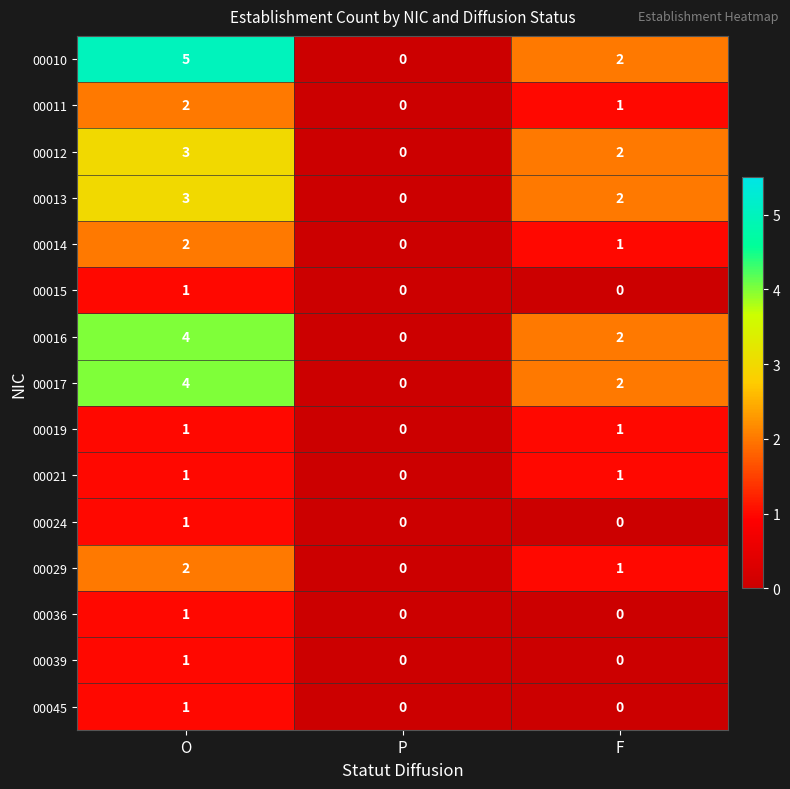

What is the sum of all 00013 values?

5